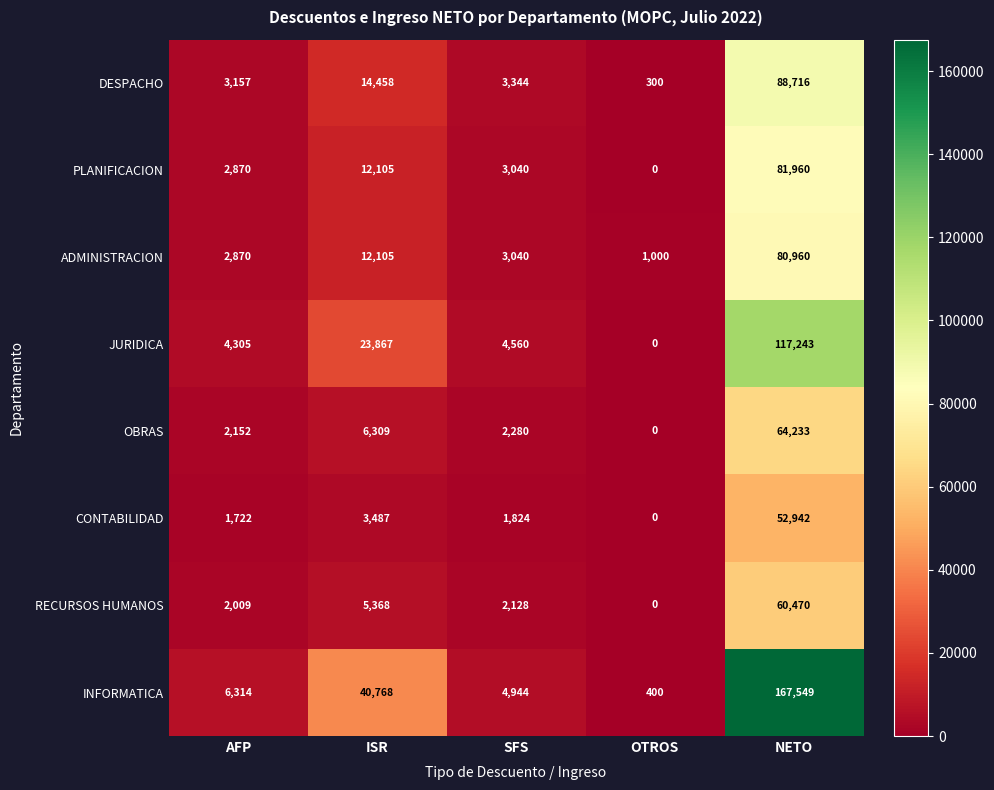

What is the average value of the OBRAS series?

14995